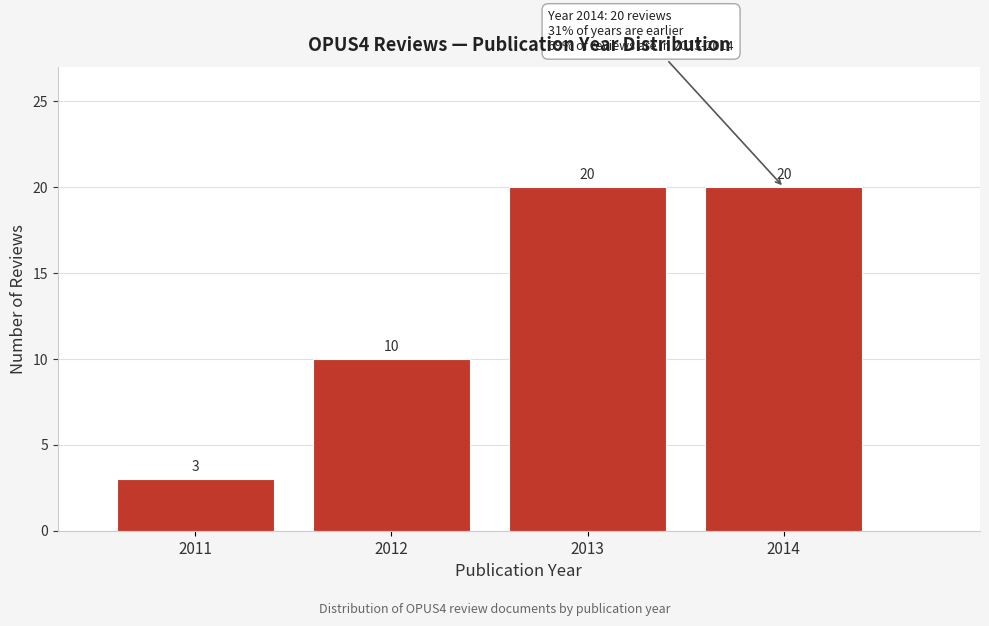

How tall is the bar that spans 2012.5 to 2013.5 on the x-axis?

20